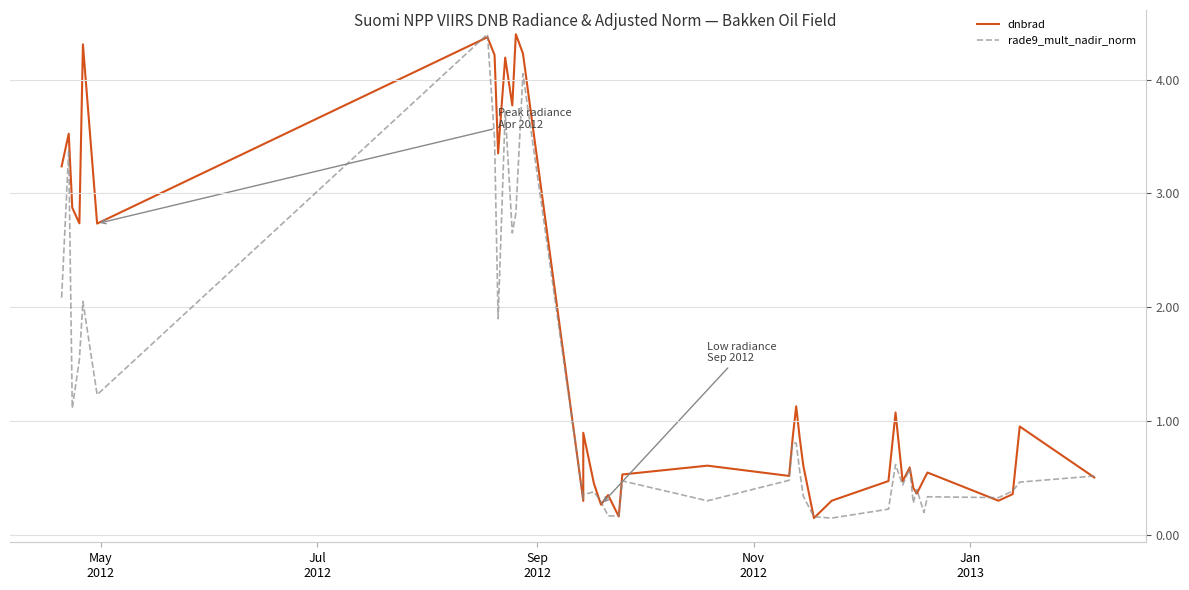

At how many categories does at least one series exceed 2?

13